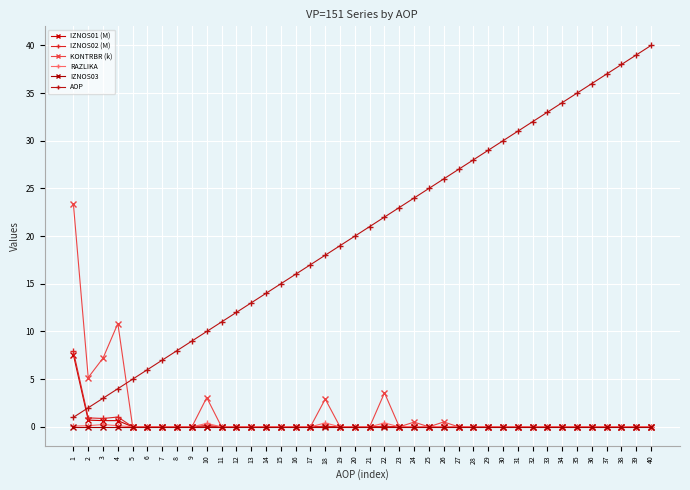

Which category has the lowest value across all series?

5